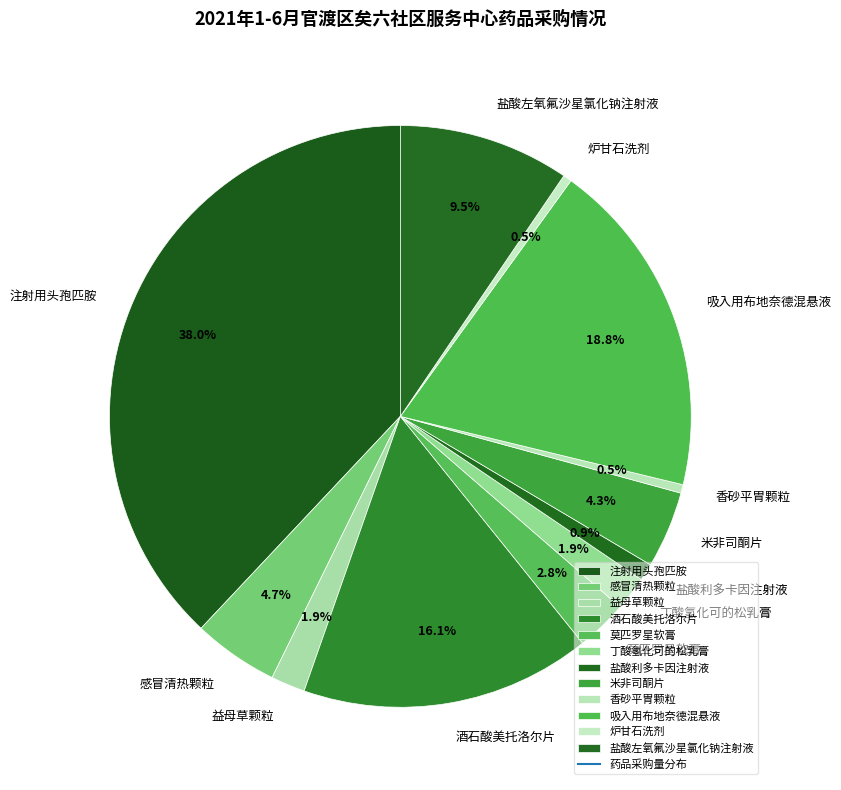

How many slices are in this pie chart?

12